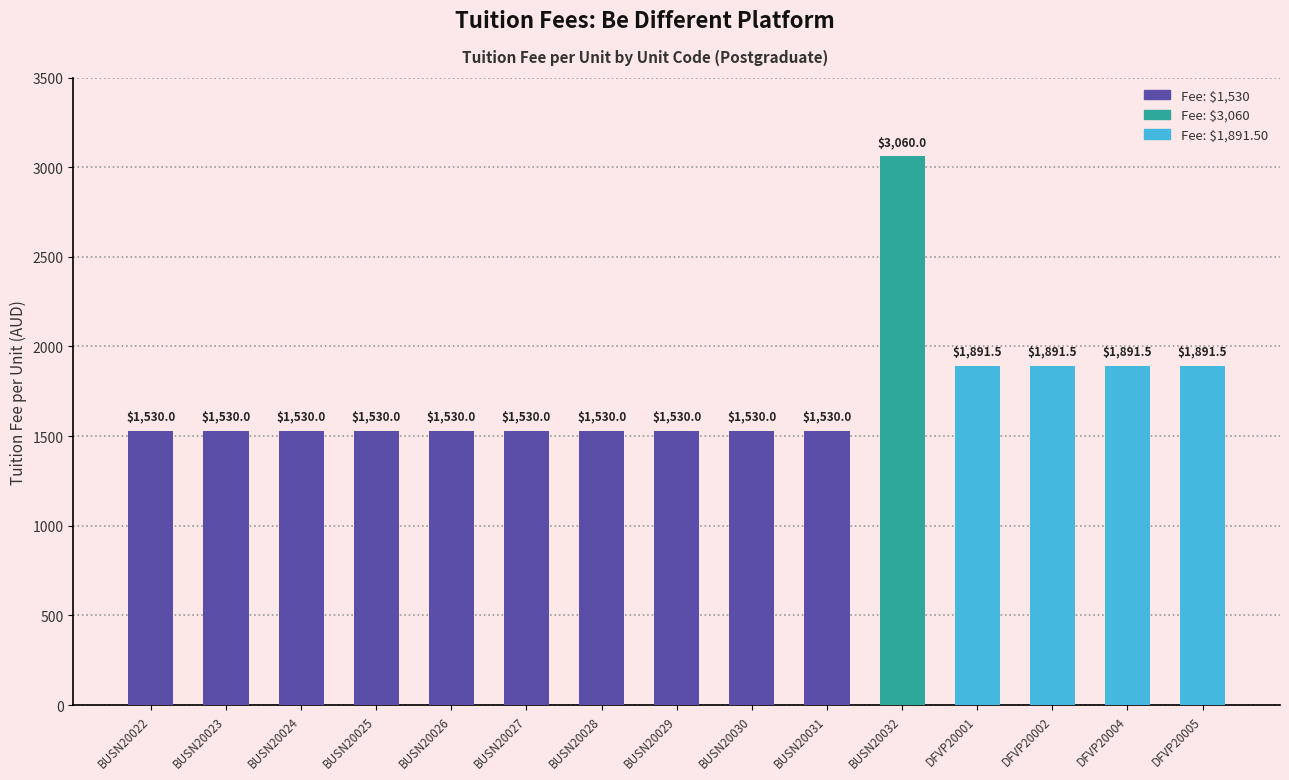

What is the average value?

1728.4